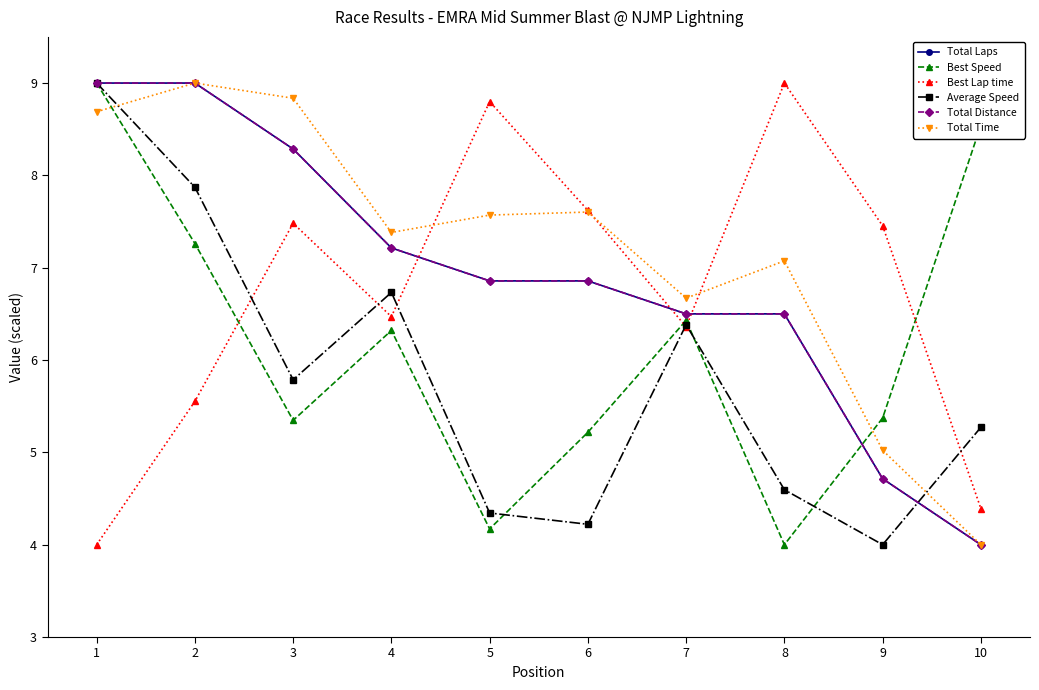

Is this an area chart (filled region under the line)?

No